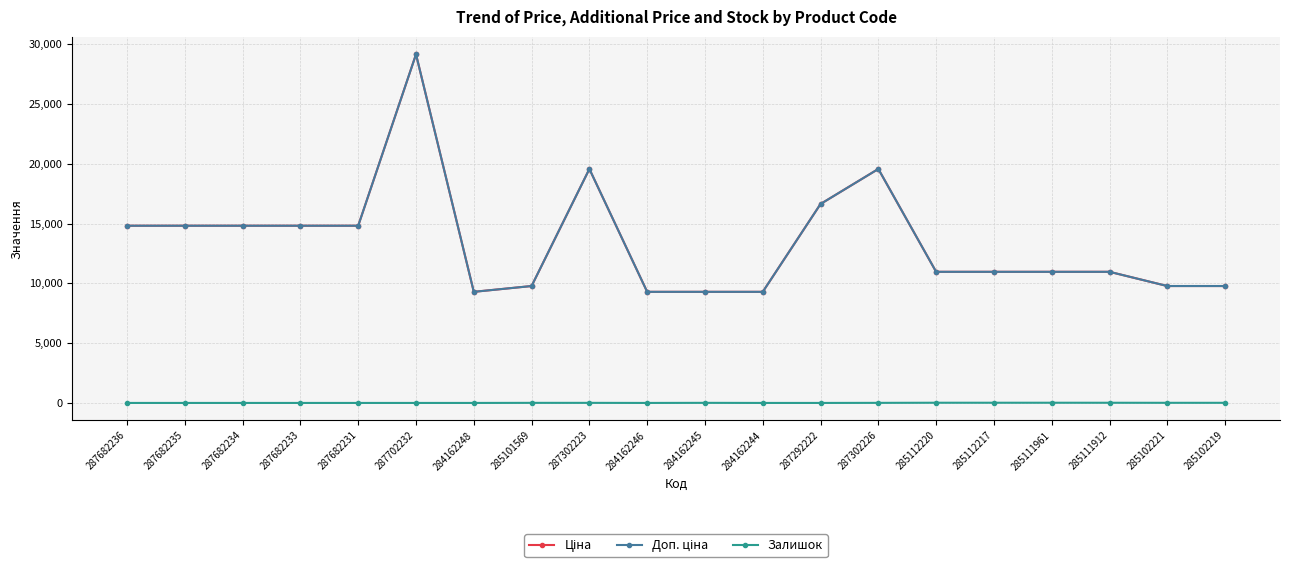

What position from the left is 287302226?

14